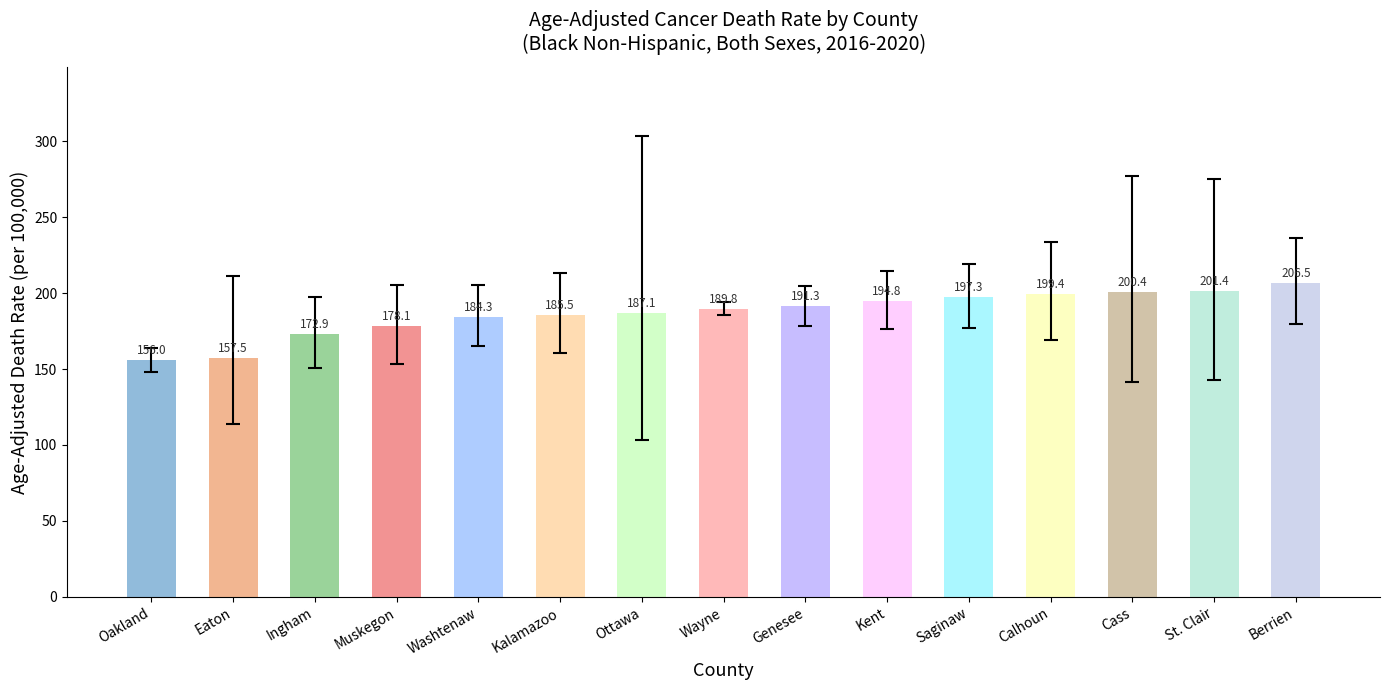

List the labels in order of value, largest first.

Berrien, St. Clair, Cass, Calhoun, Saginaw, Kent, Genesee, Wayne, Ottawa, Kalamazoo, Washtenaw, Muskegon, Ingham, Eaton, Oakland